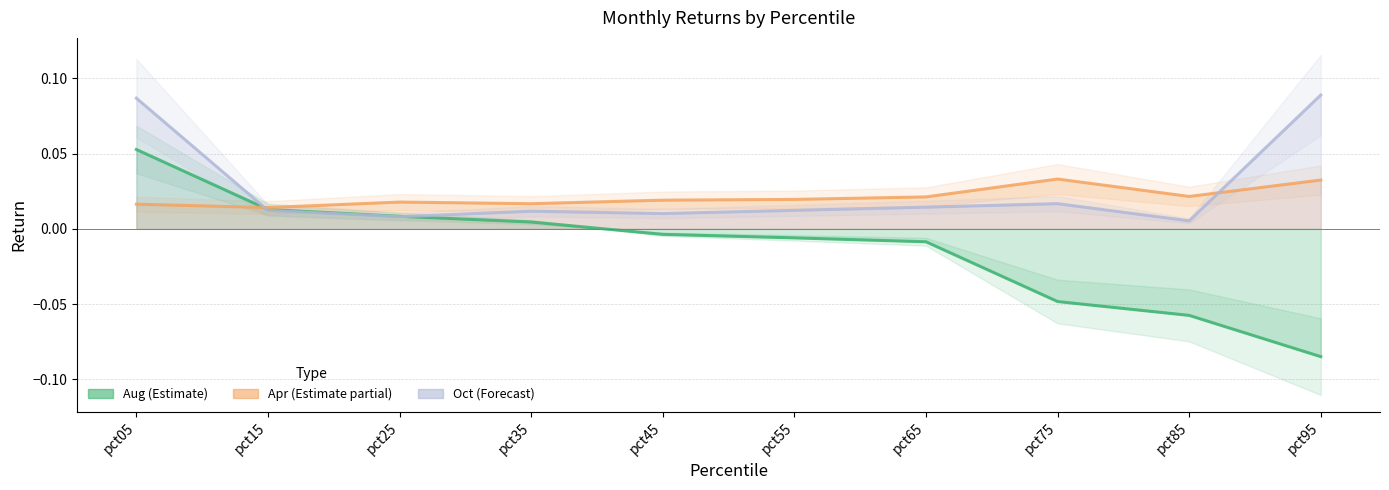

In Apr, how many points are higher than both neighbors (excluding endpoints)?

2